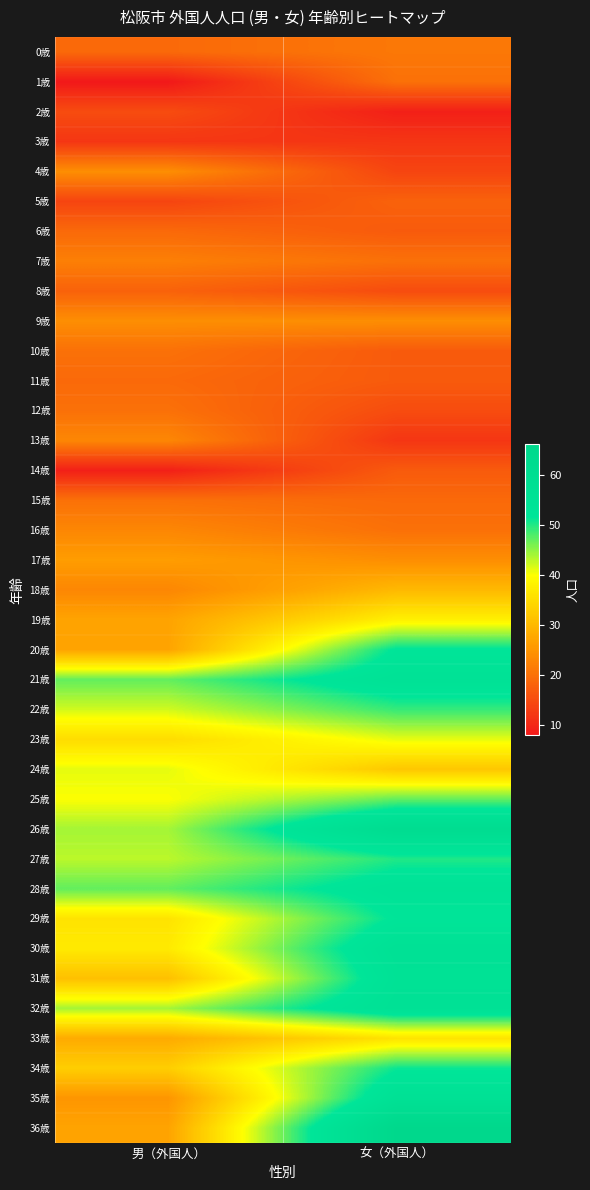

What is the spread (max minus min) of values at 男（外国人）?

39